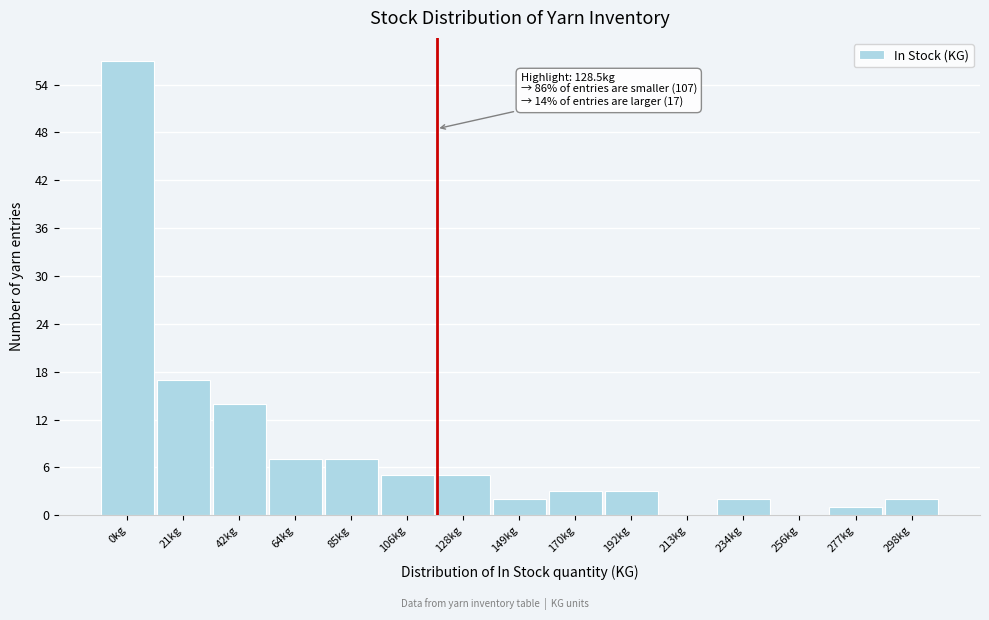

Reading left to right, what are all the values shown in this chart?

0kg=57	21kg=17	42kg=14	64kg=7	85kg=7	106kg=5	128kg=5	149kg=2	170kg=3	192kg=3	213kg=0	234kg=2	256kg=0	277kg=1	298kg=2